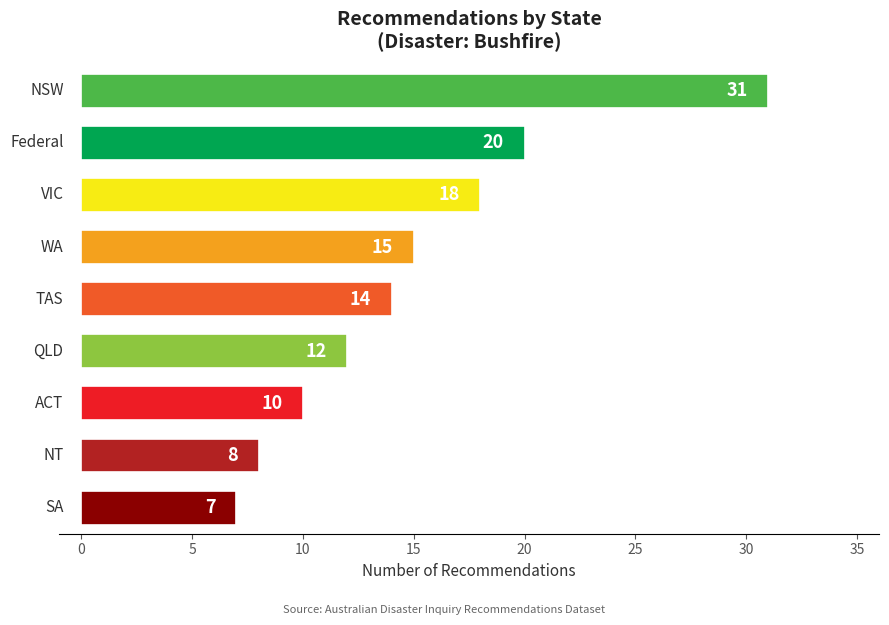

What is the maximum value shown in the chart?

31